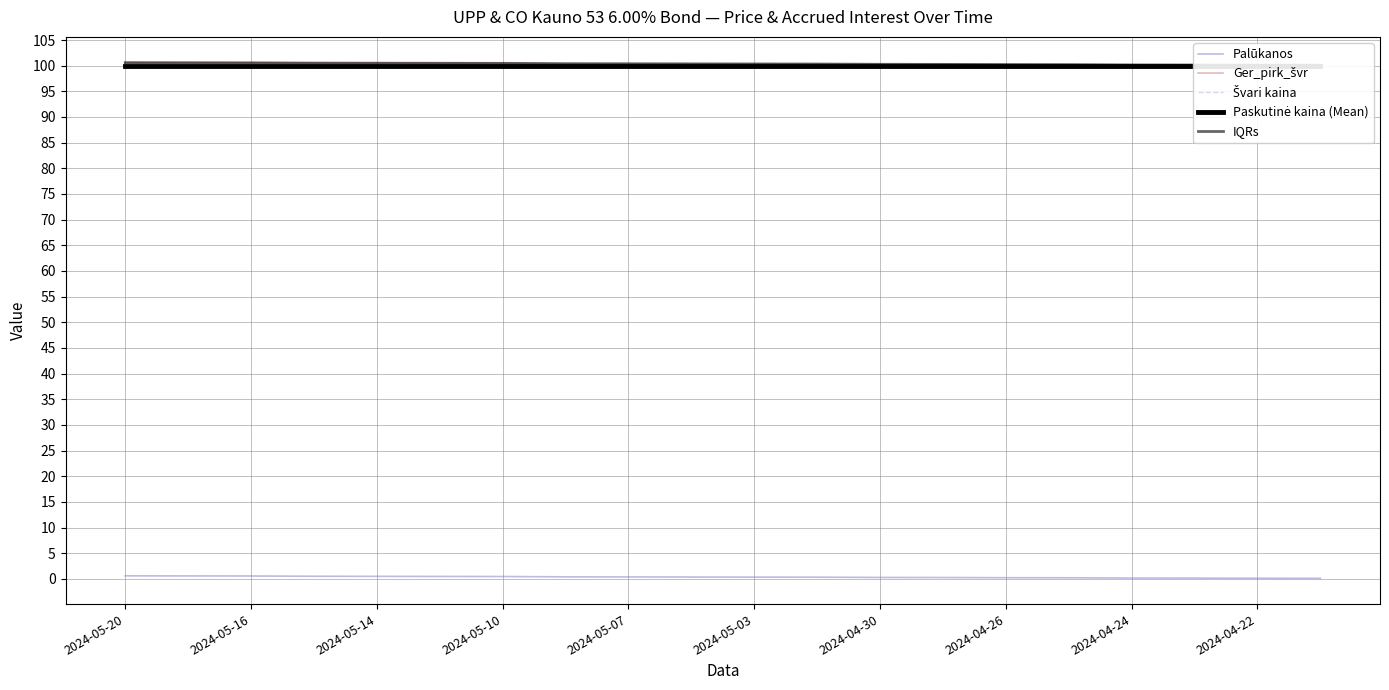

Which series has the largest total across all categories?

Ger_pirk_švr